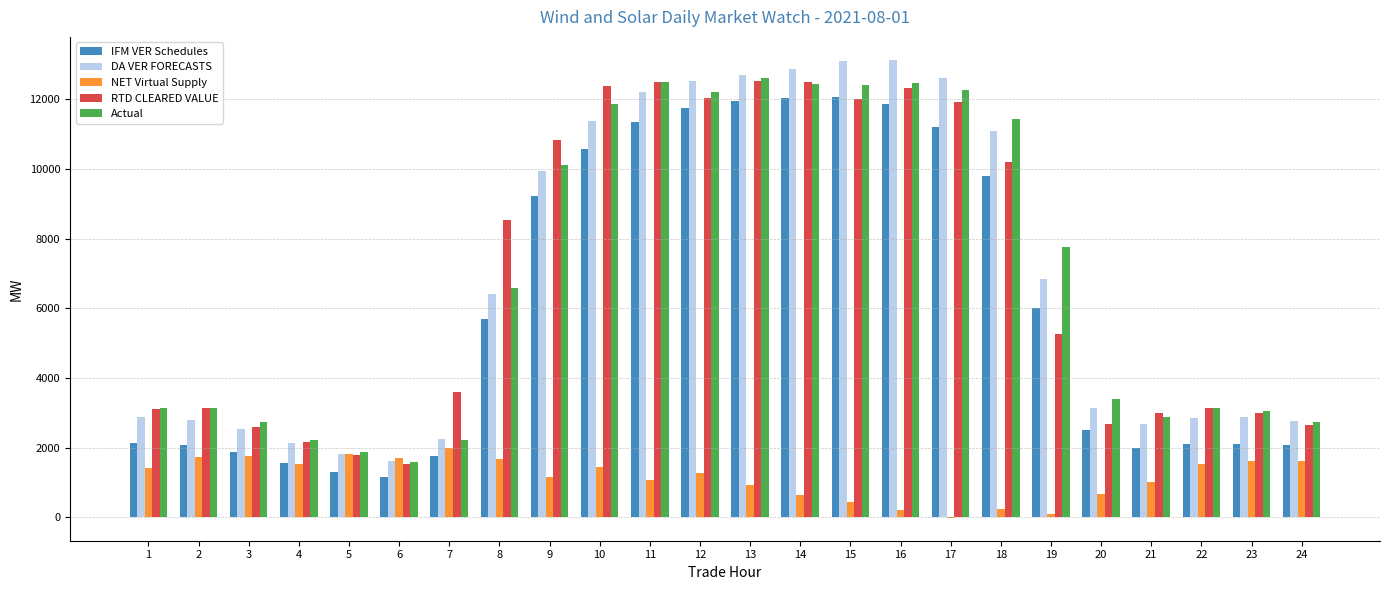

Between 18 and 22, which series saw the biggest shift?

Actual